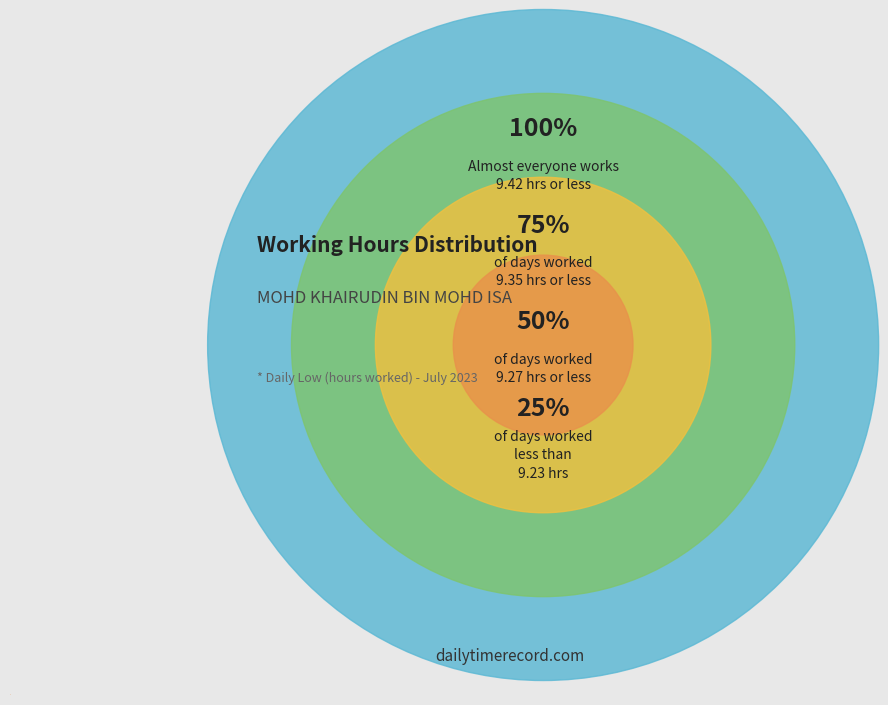

Is there a majority slice in this chart?

Yes